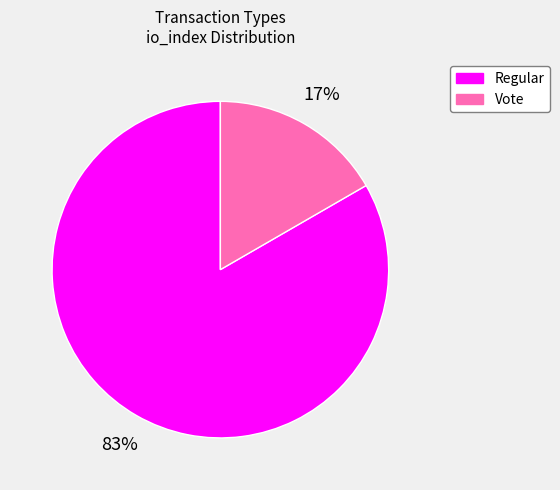

How many slices are in this pie chart?

2